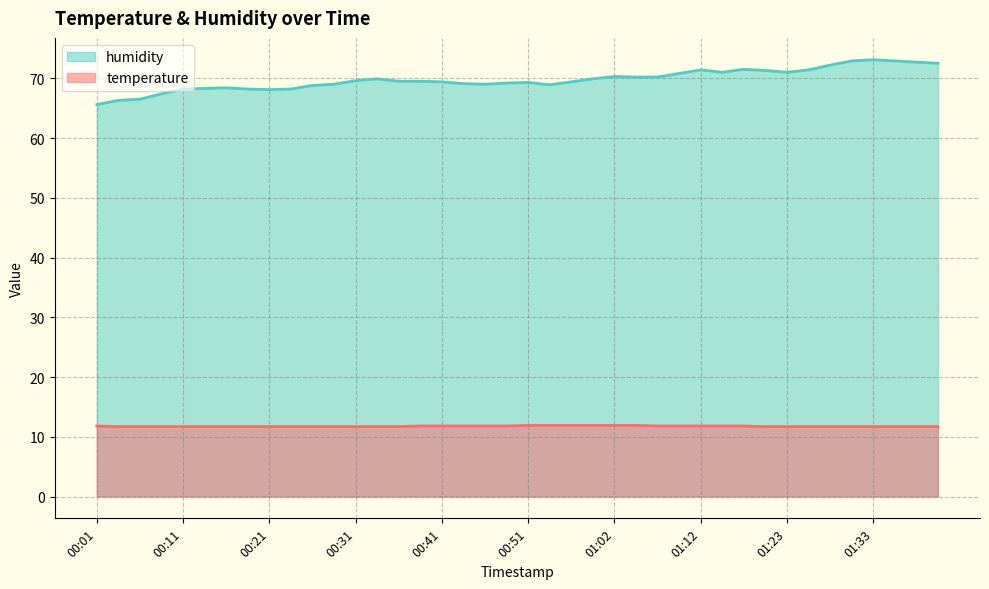

Reading left to right, transcribe all the data shown in this chart.

temperature: 11.8	11.7	11.7	11.7	11.7	11.7	11.7	11.7	11.7	11.7	11.7	11.7	11.7	11.7	11.7	11.8	11.8	11.8	11.8	11.8	11.9	11.9	11.9	11.9	11.9	11.9	11.8	11.8	11.8	11.8	11.8	11.7	11.7	11.7	11.7	11.7	11.7	11.7	11.7	11.7
humidity: 65.6	66.3	66.5	67.4	68.2	68.3	68.4	68.2	68.1	68.2	68.8	69.0	69.6	69.9	69.5	69.5	69.4	69.1	69.0	69.2	69.3	68.9	69.4	69.9	70.3	70.2	70.2	70.8	71.4	71.0	71.5	71.3	71.0	71.4	72.2	72.9	73.1	72.9	72.7	72.5